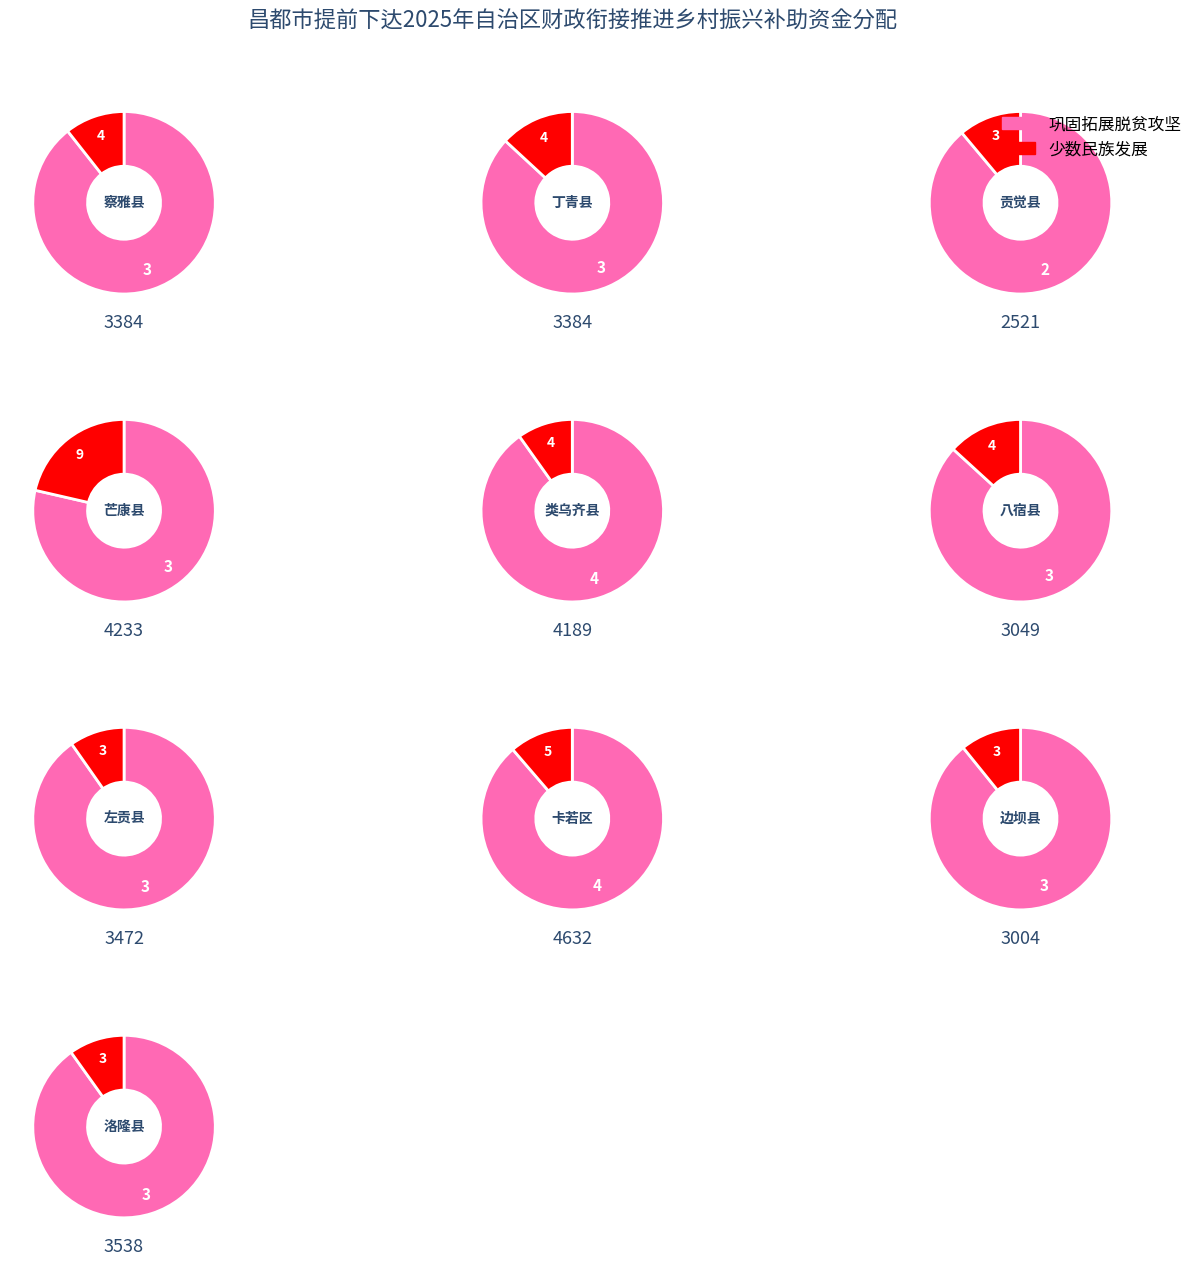

Rank the series by their average value, from lowest to highest.

少数民族发展任务, 巩固拓展脱贫攻坚成果和乡村振兴任务